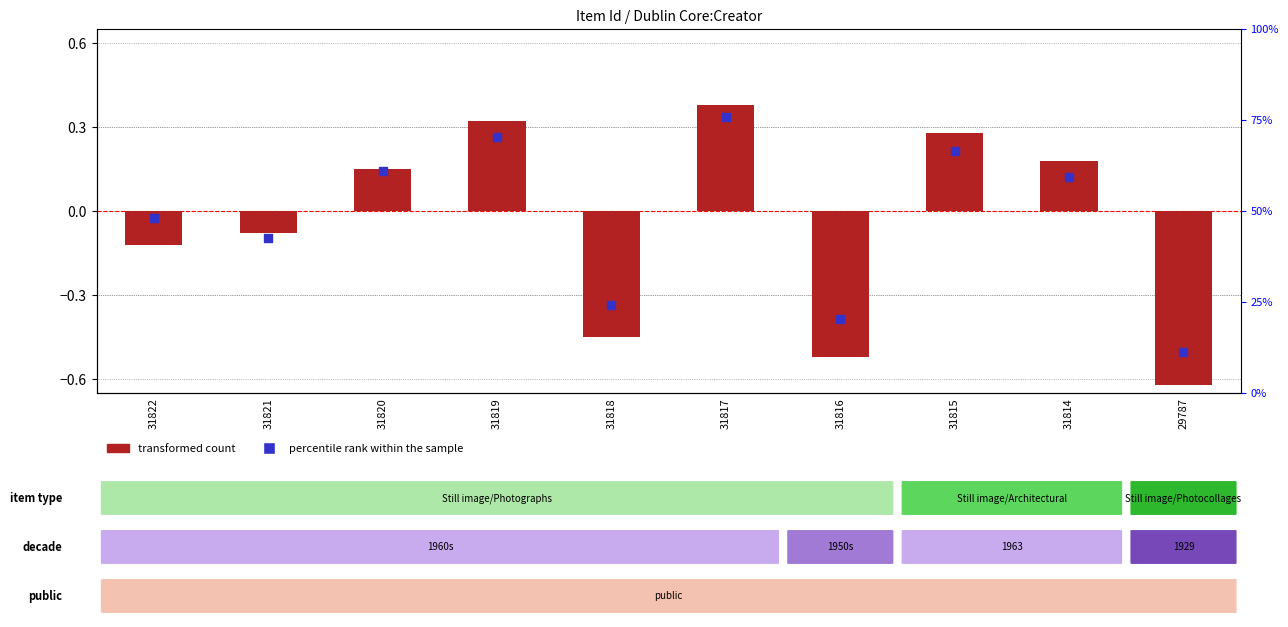

Which series has the largest total across all categories?

percentile rank within the sample